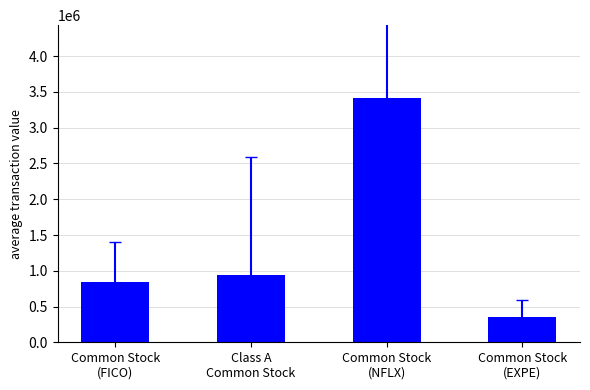

Reading right to left, extract all data points from this chart.

347434.5	3410788.3	945604.0	839090.0